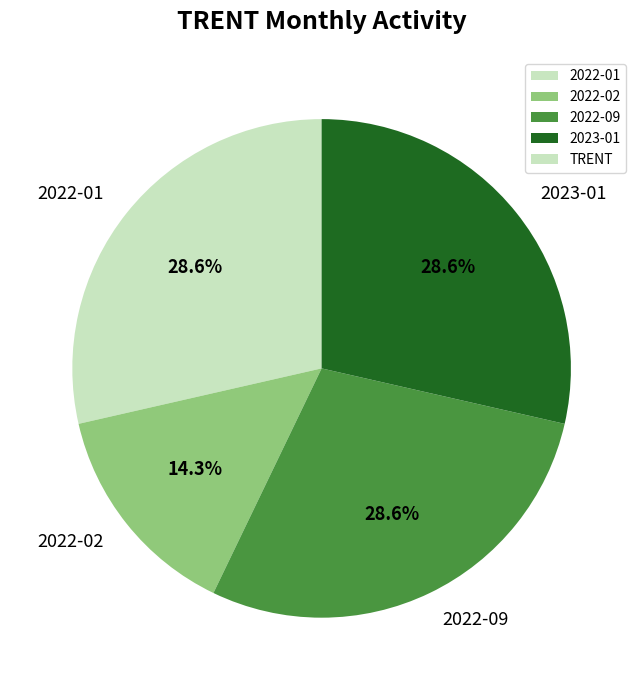

Does 2022-01 account for over 50% of the chart?

No